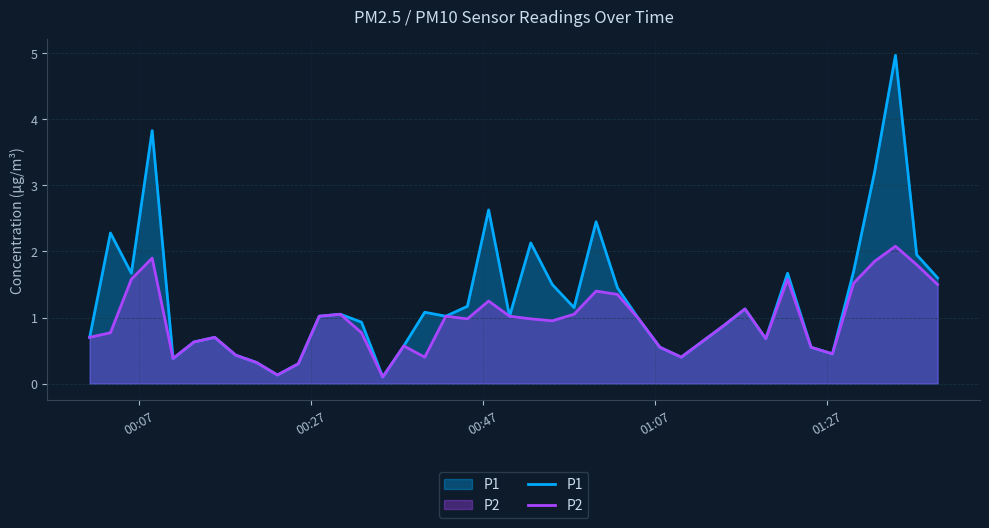

List the series in order of their overall mean, highest first.

P1, P2